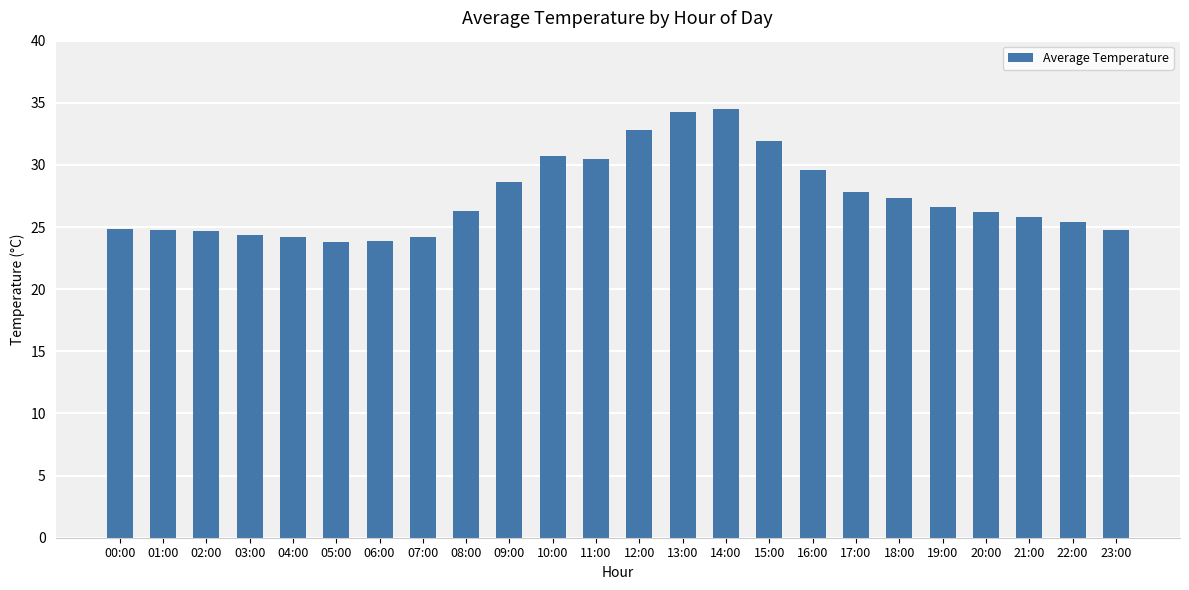

How many bars are there in total?

24